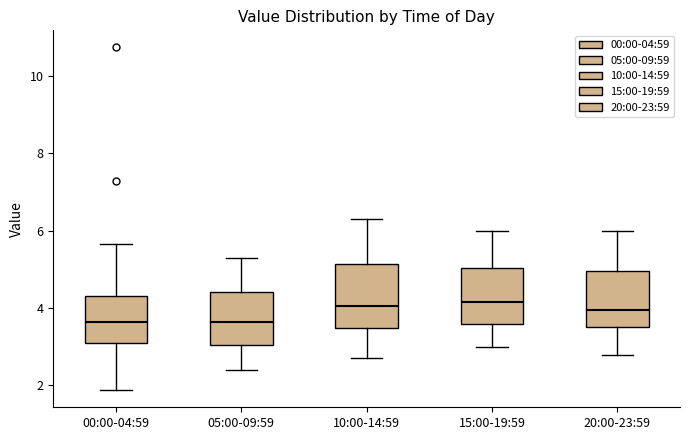

Where does the lower whisker of the box for 20:00-23:59 end on the y-axis? The values are not printed on the chart, so give them approximately, as read against the axis.

2.8